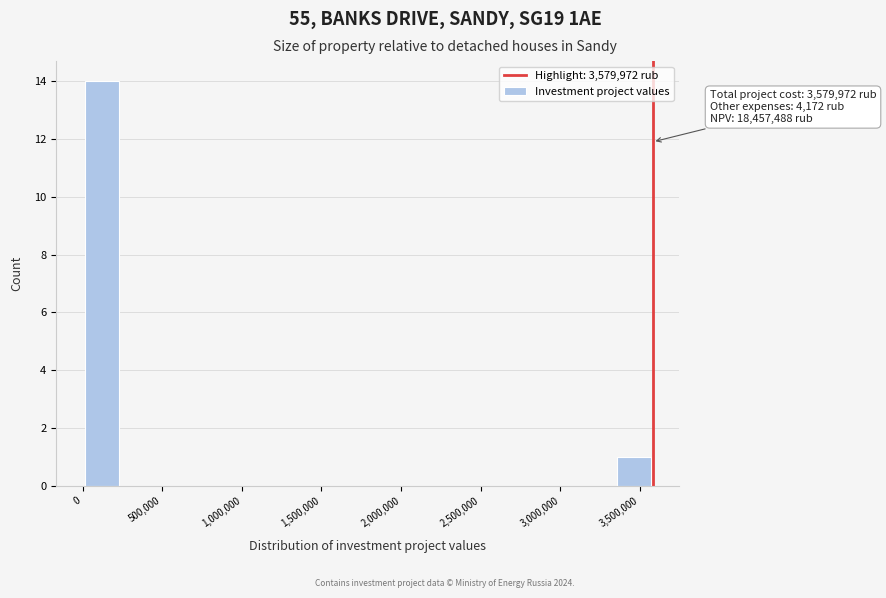

Over which range of the x-axis is the bar tallest?

0 to 250000